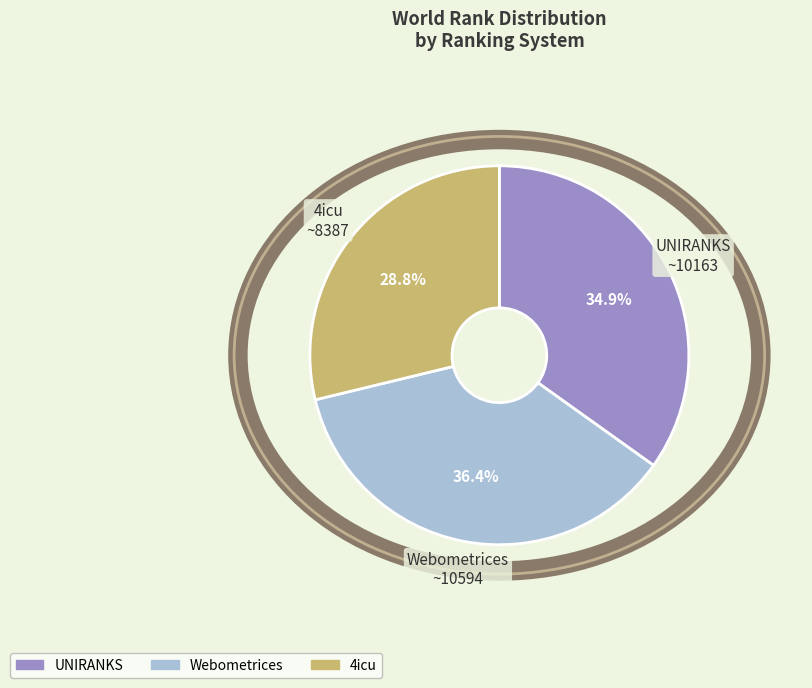

Which slice is the largest?

Webometrices